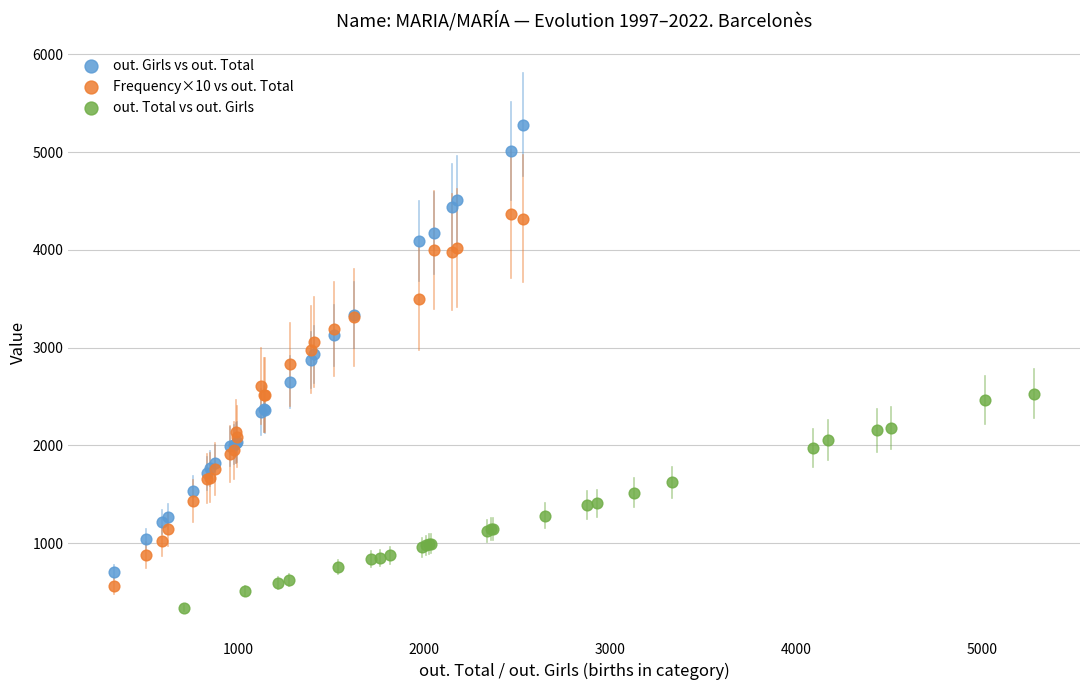

Which series reaches the maximum Y coordinate?

out. Girls vs out. Total